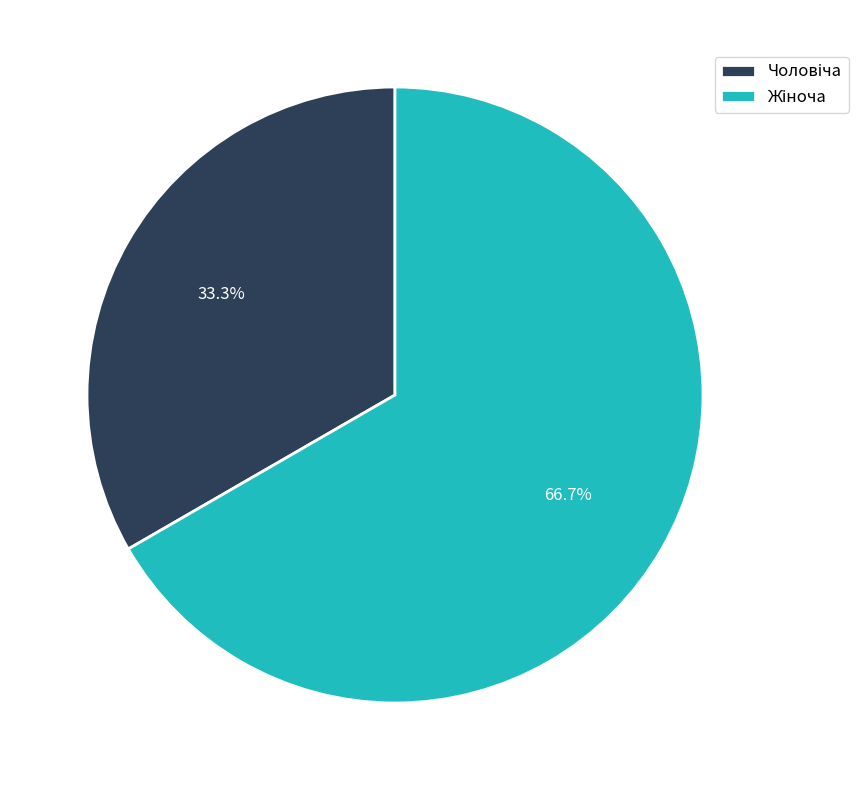

To the nearest percent, what is the average slice percentage?

50%